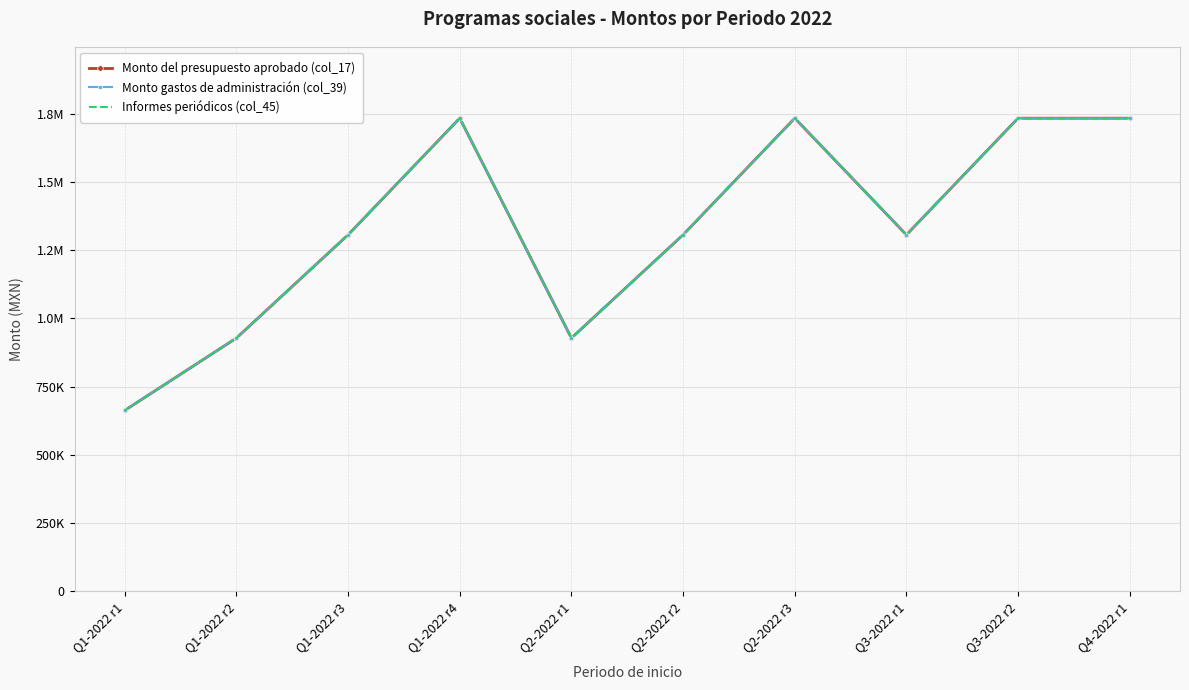

At which category does Monto gastos de administración (col_39) reach its first local valley?

Q2-2022 r1